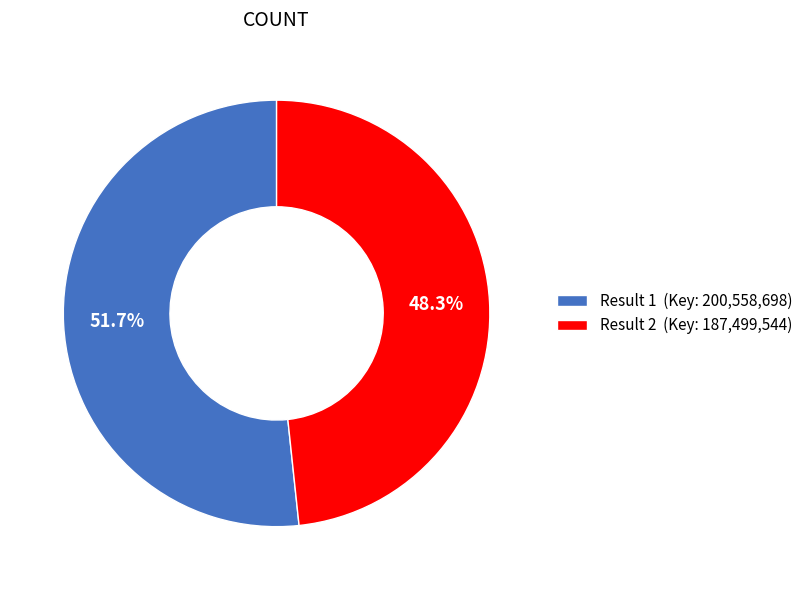

Which category has the biggest portion of the pie?

Result 1 (Key: 200,558,698)